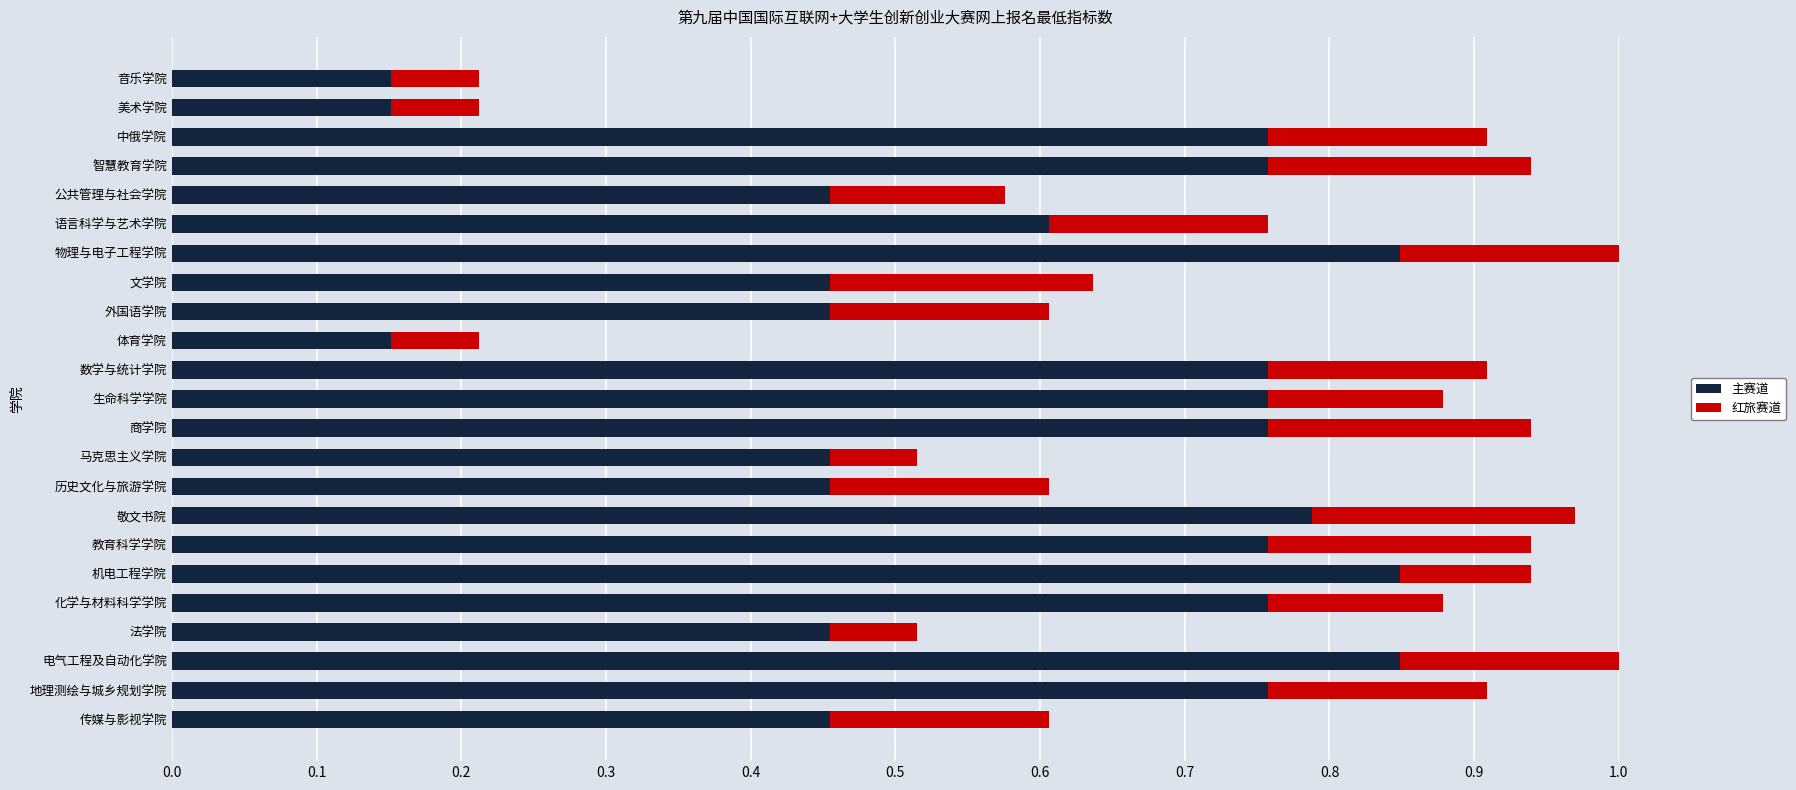

How many 主赛道 values are between 0 and 1?

23